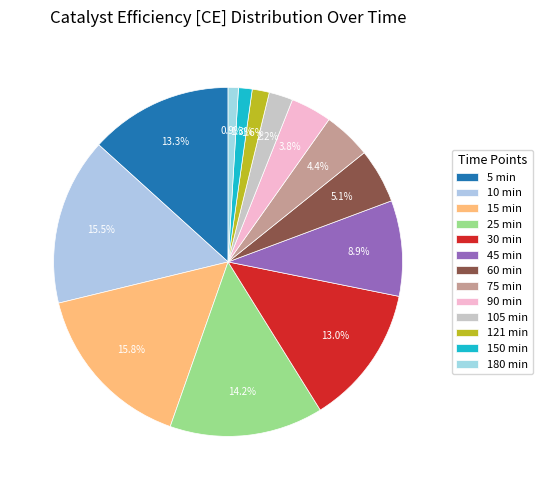

Which has a higher value, 60 min or 10 min?

10 min